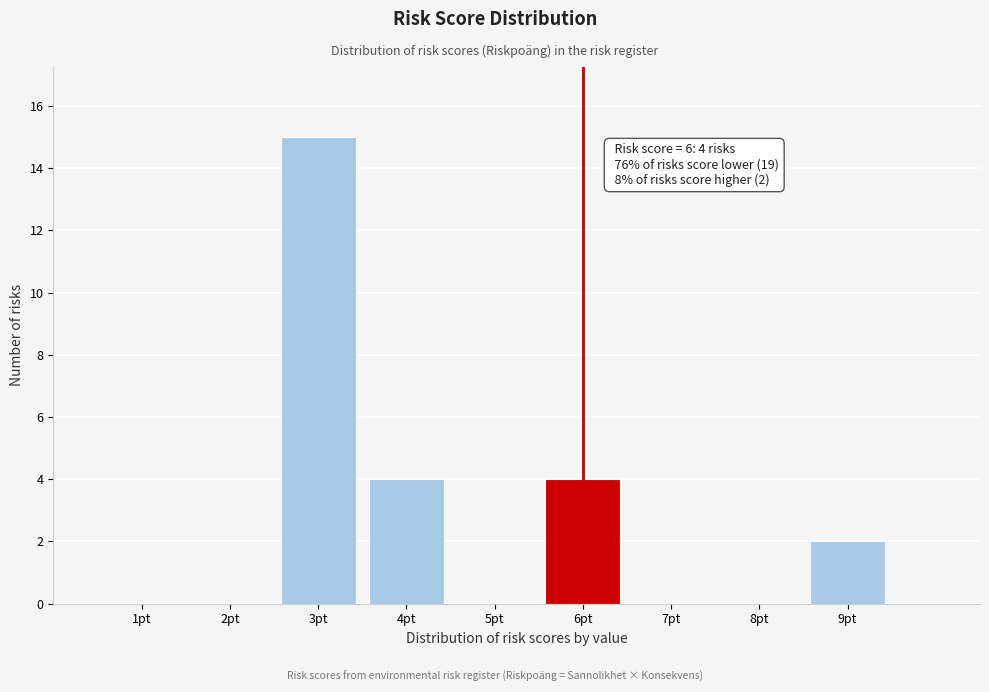

Reading left to right, extract all data points from this chart.

1pt=0	2pt=0	3pt=15	4pt=4	5pt=0	6pt=4	7pt=0	8pt=0	9pt=2